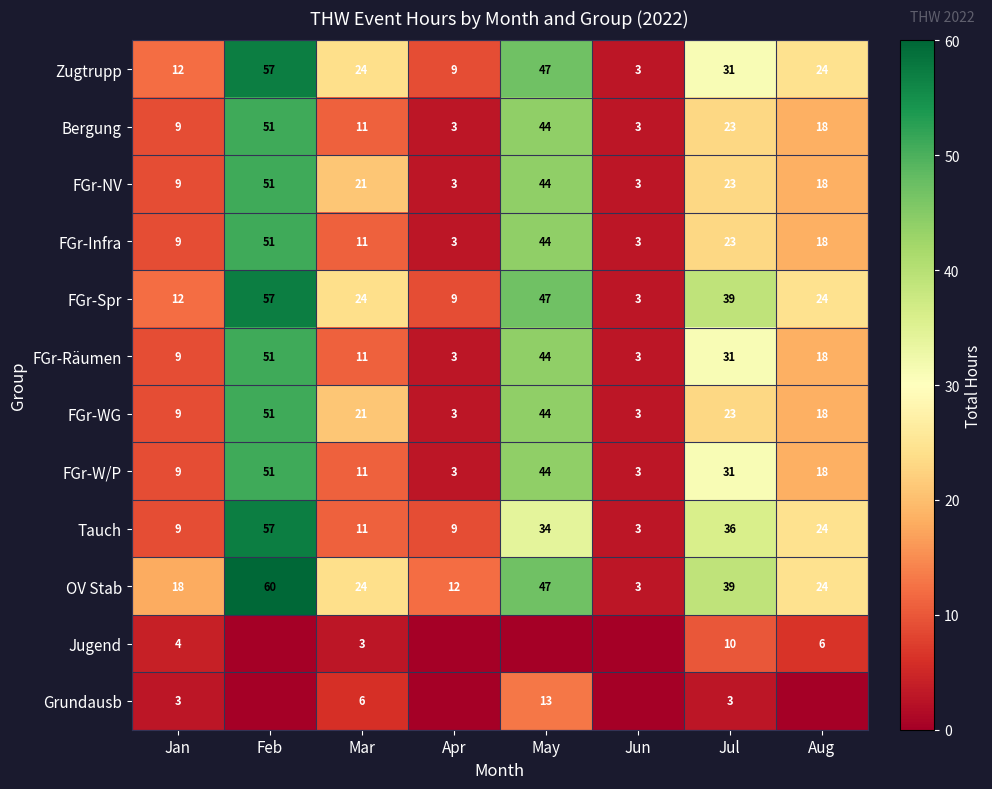

What is the difference between the FGr-Räumen values at Feb and Apr?

48